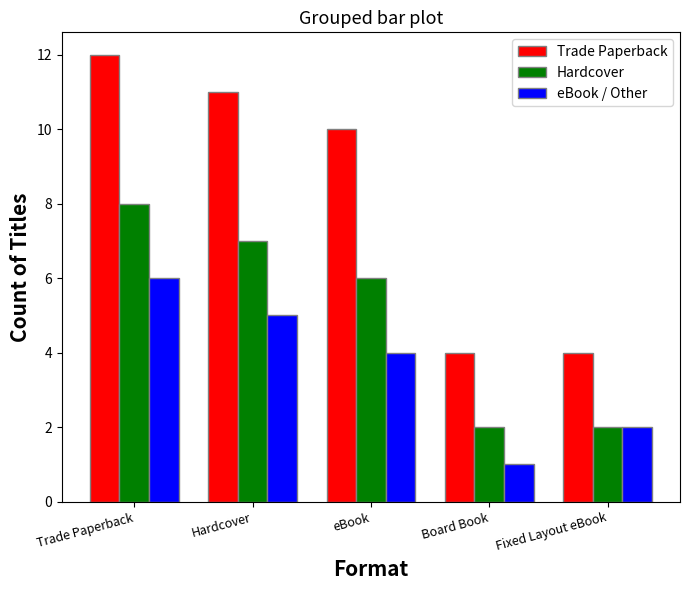

At which label does Trade Paperback reach its peak?

Trade Paperback